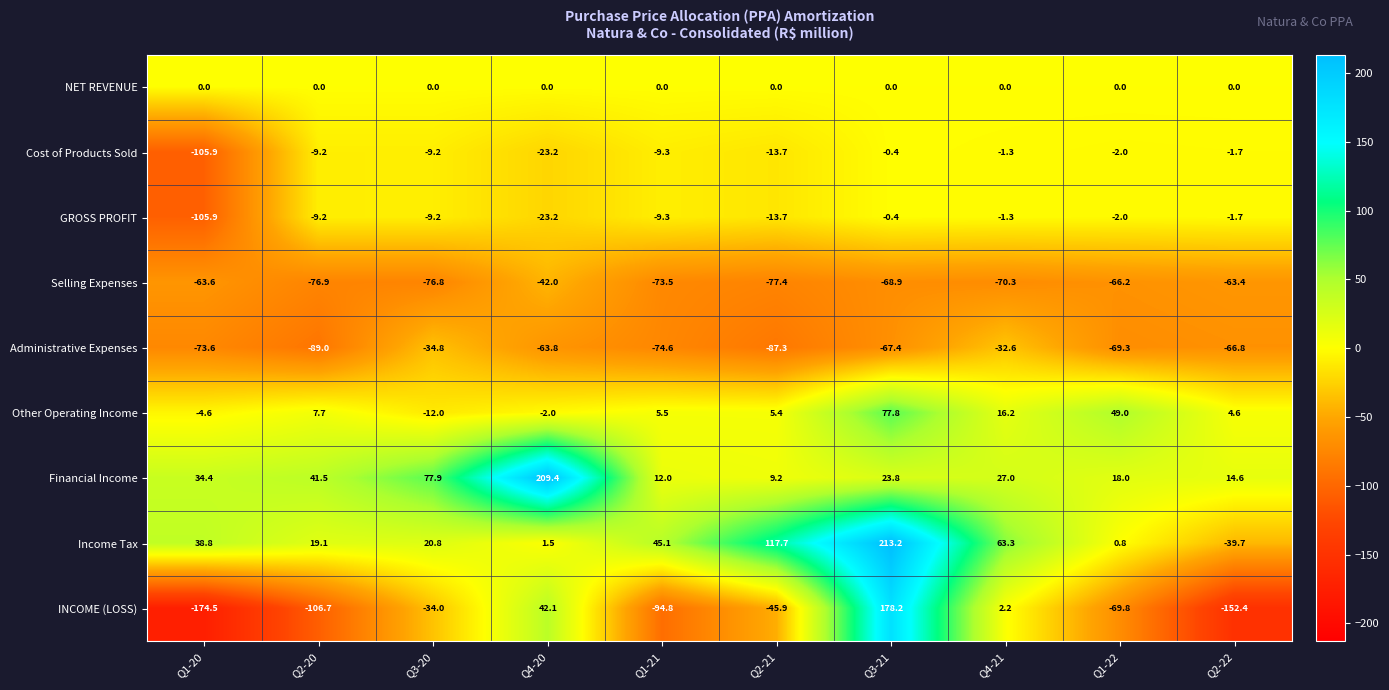

What is the smallest value displayed?

-174.5